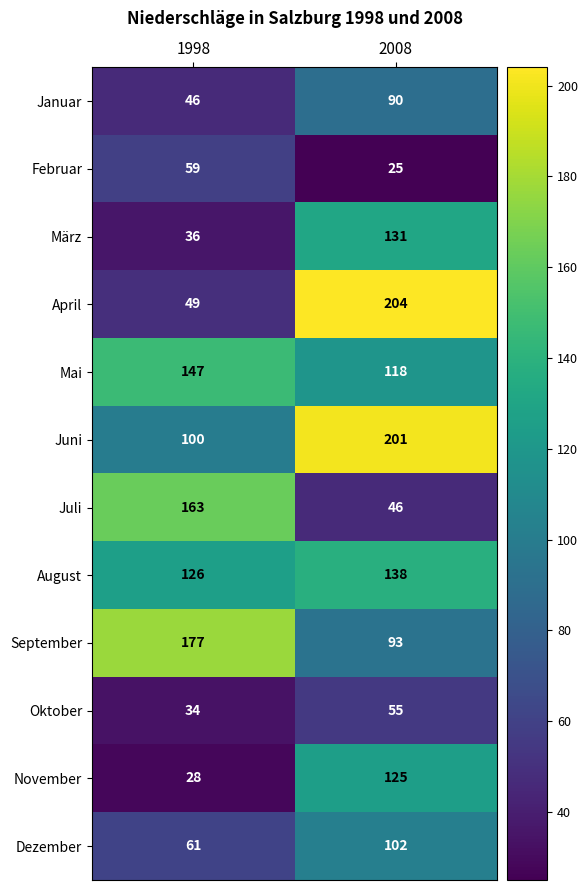

Read the Juli value at 1998, to the nearest 5.

165